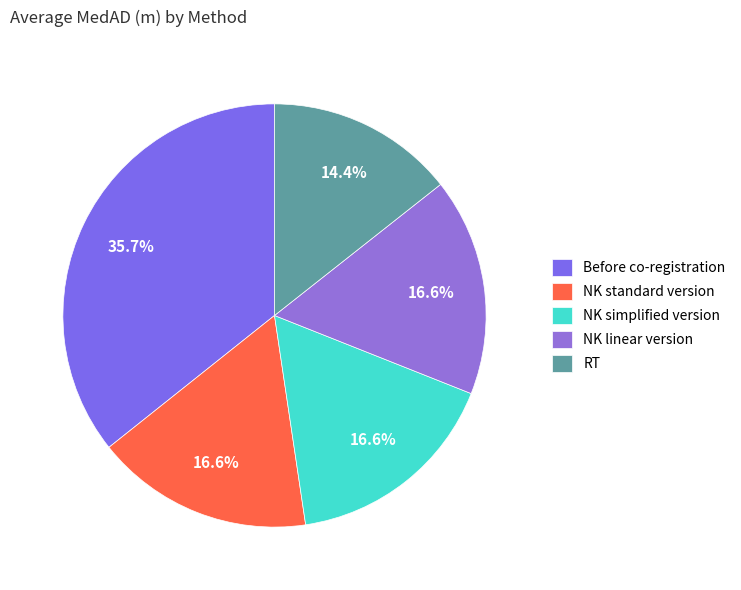

Does any single category account for the majority?

No